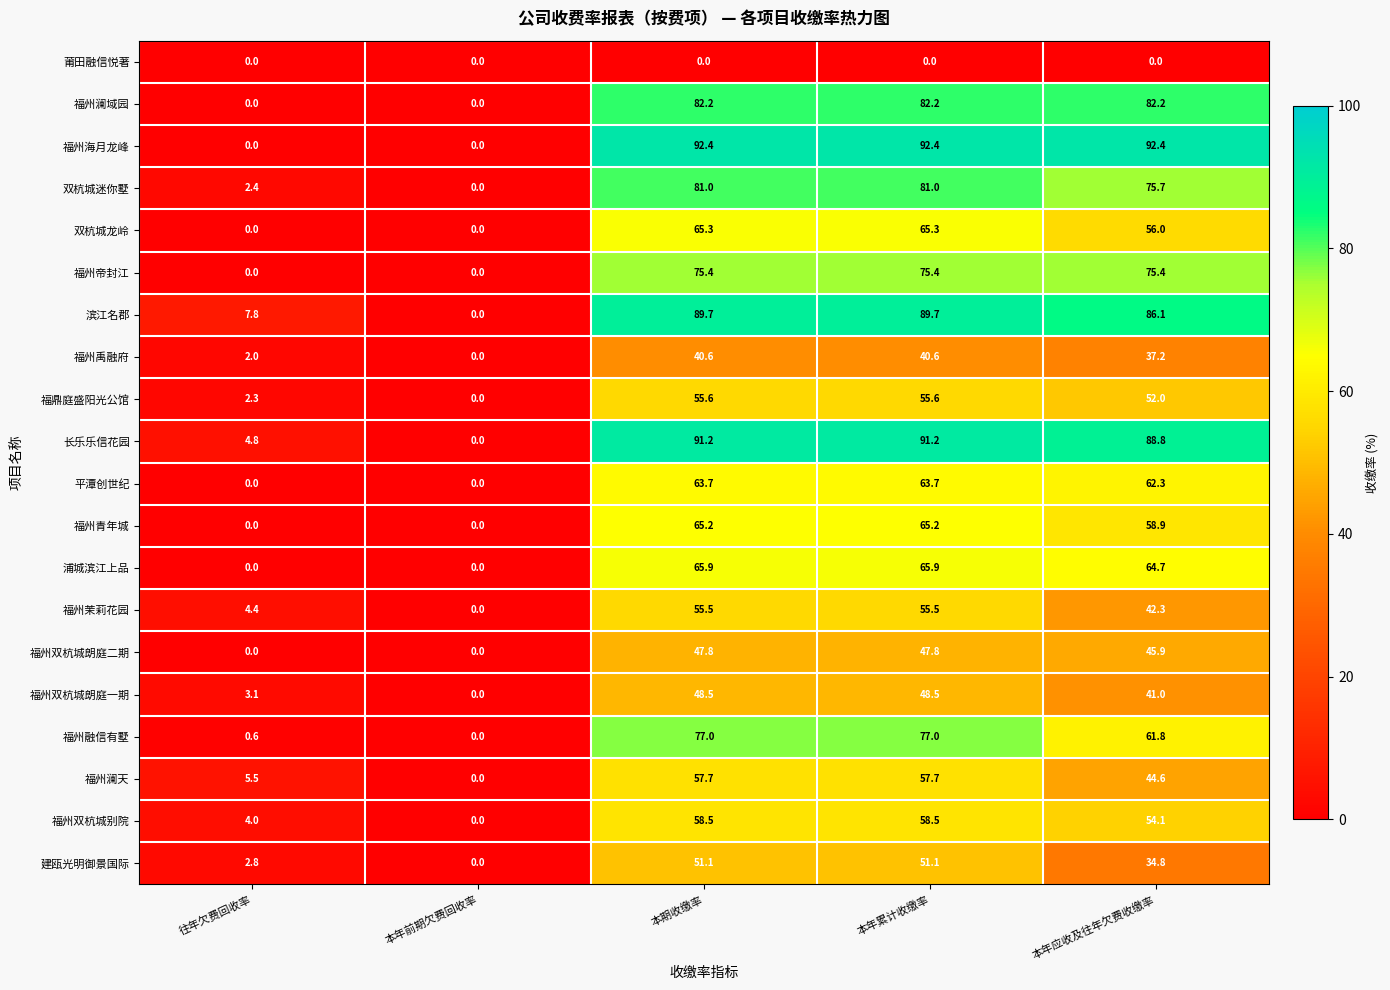

What is the total value across all series at 本年累计收缴率?

1264.3